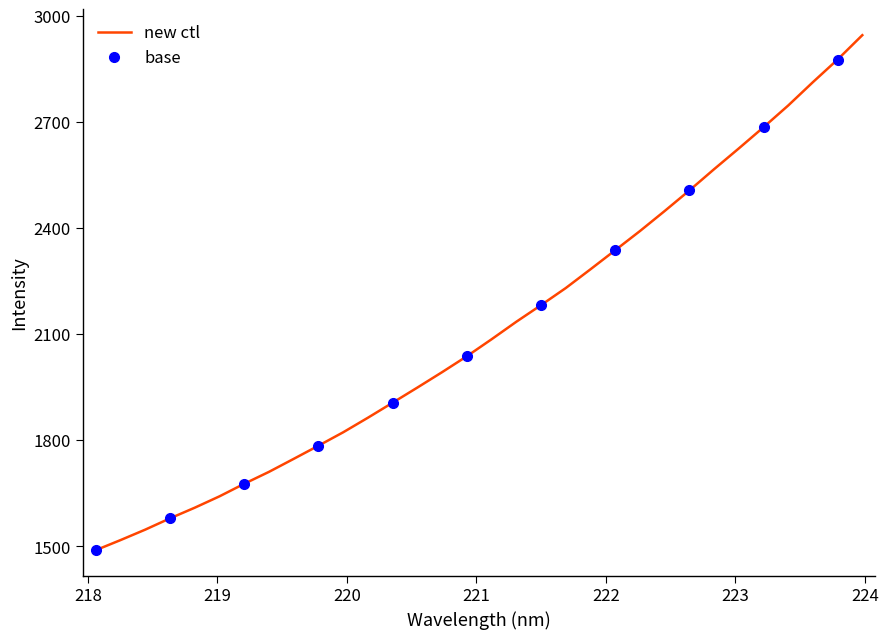

What is the label of the 19th point from the right?

220.5444